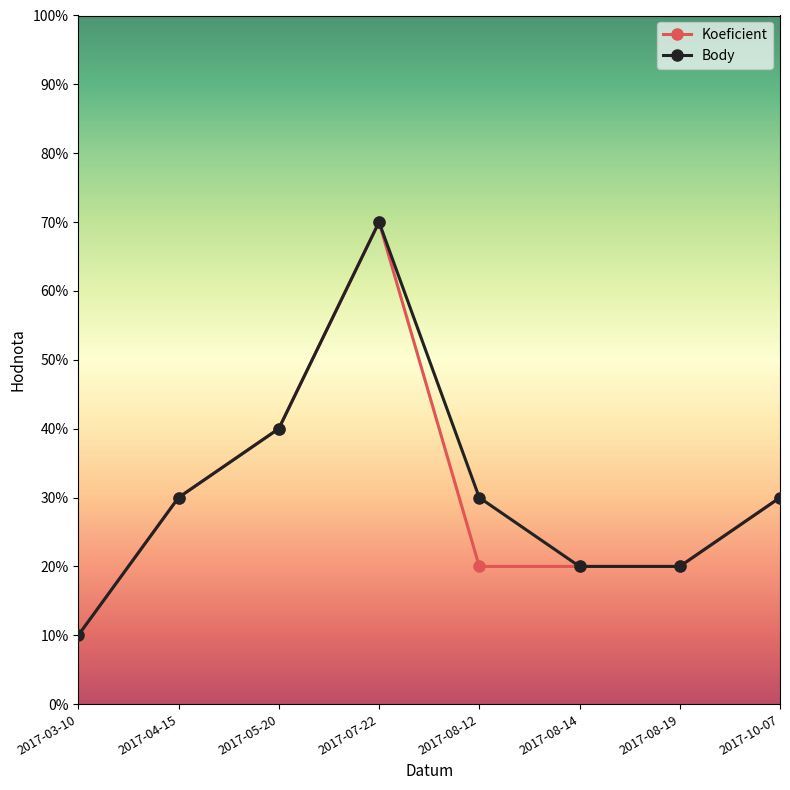

Rank the categories by Koeficient value from lowest to highest.

2017-03-10, 2017-08-12, 2017-08-14, 2017-08-19, 2017-04-15, 2017-10-07, 2017-05-20, 2017-07-22